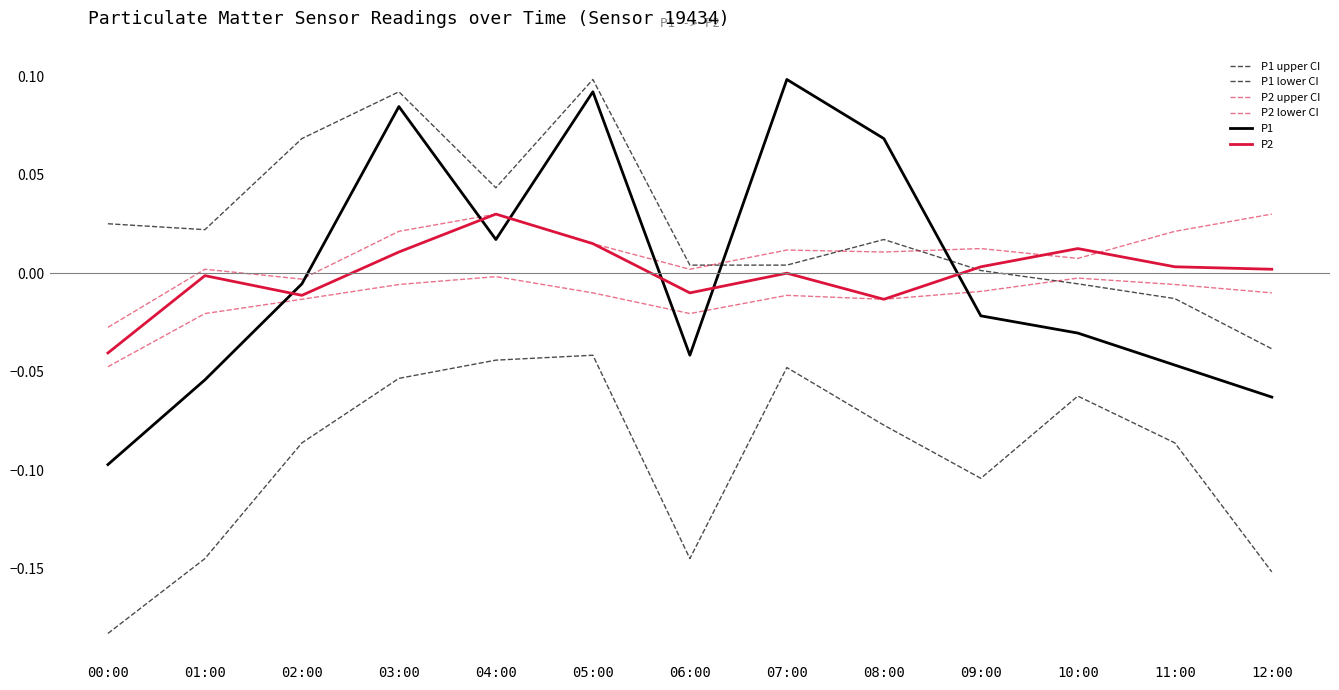

Does the chart display data point markers on the line(s)?

No